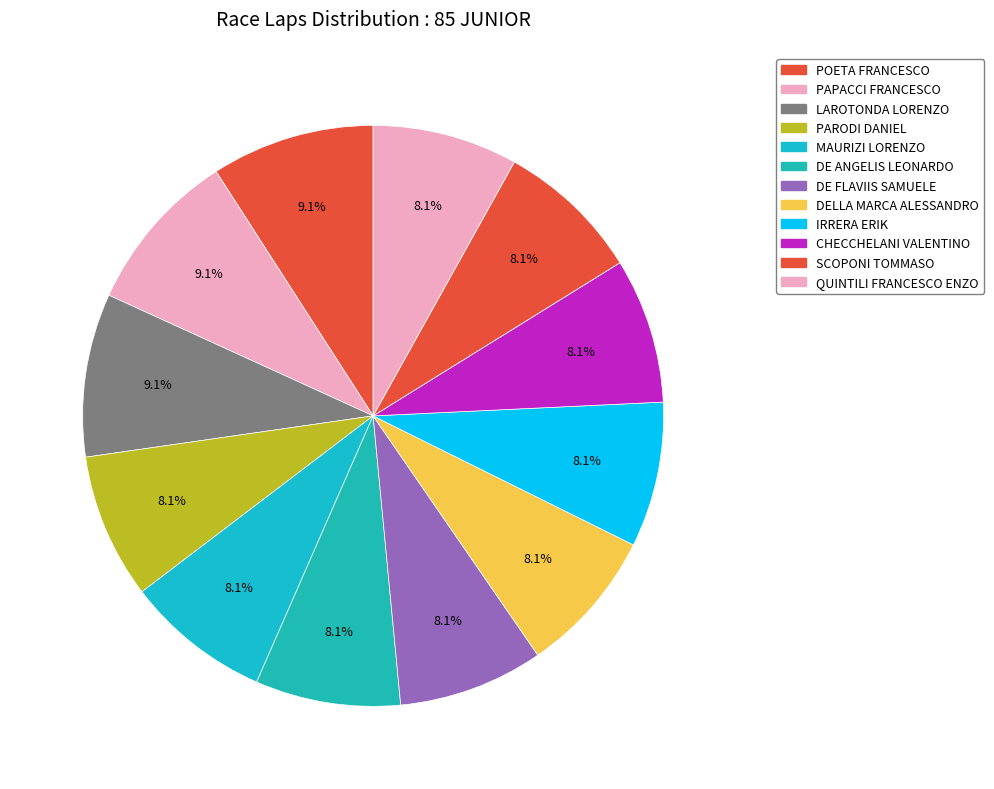

Does MAURIZI LORENZO account for over 50% of the chart?

No